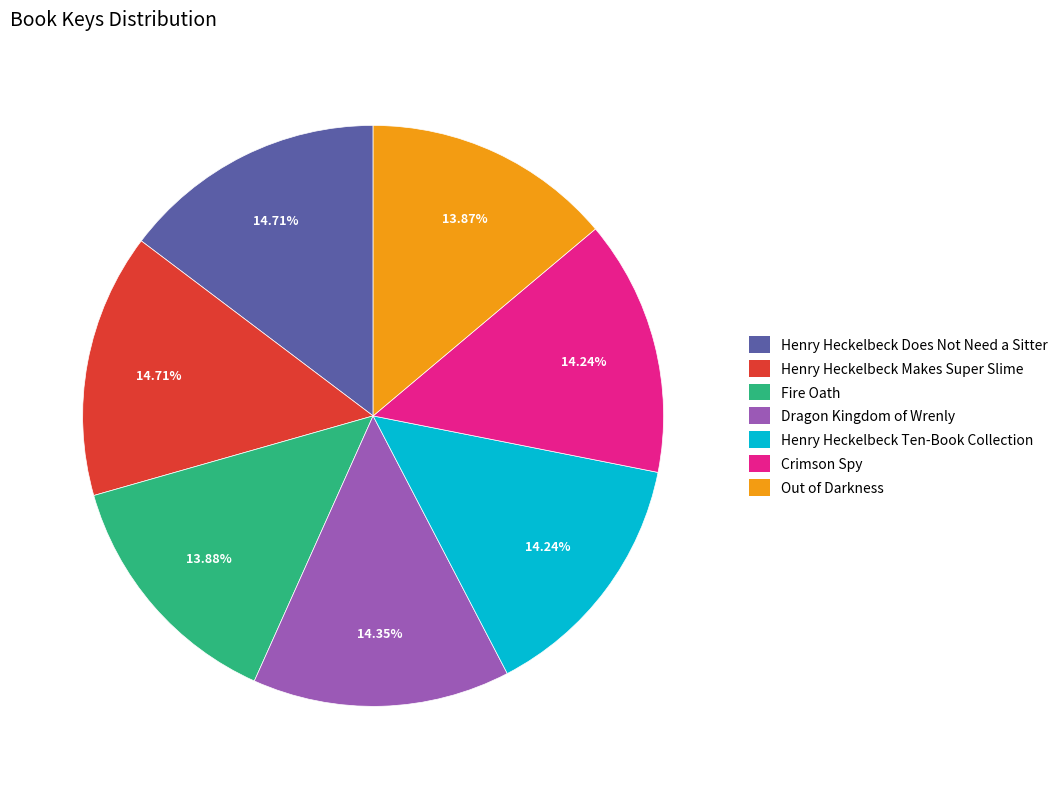

Is it true that Henry Heckelbeck Makes Super Slime is 15% of the pie?

True